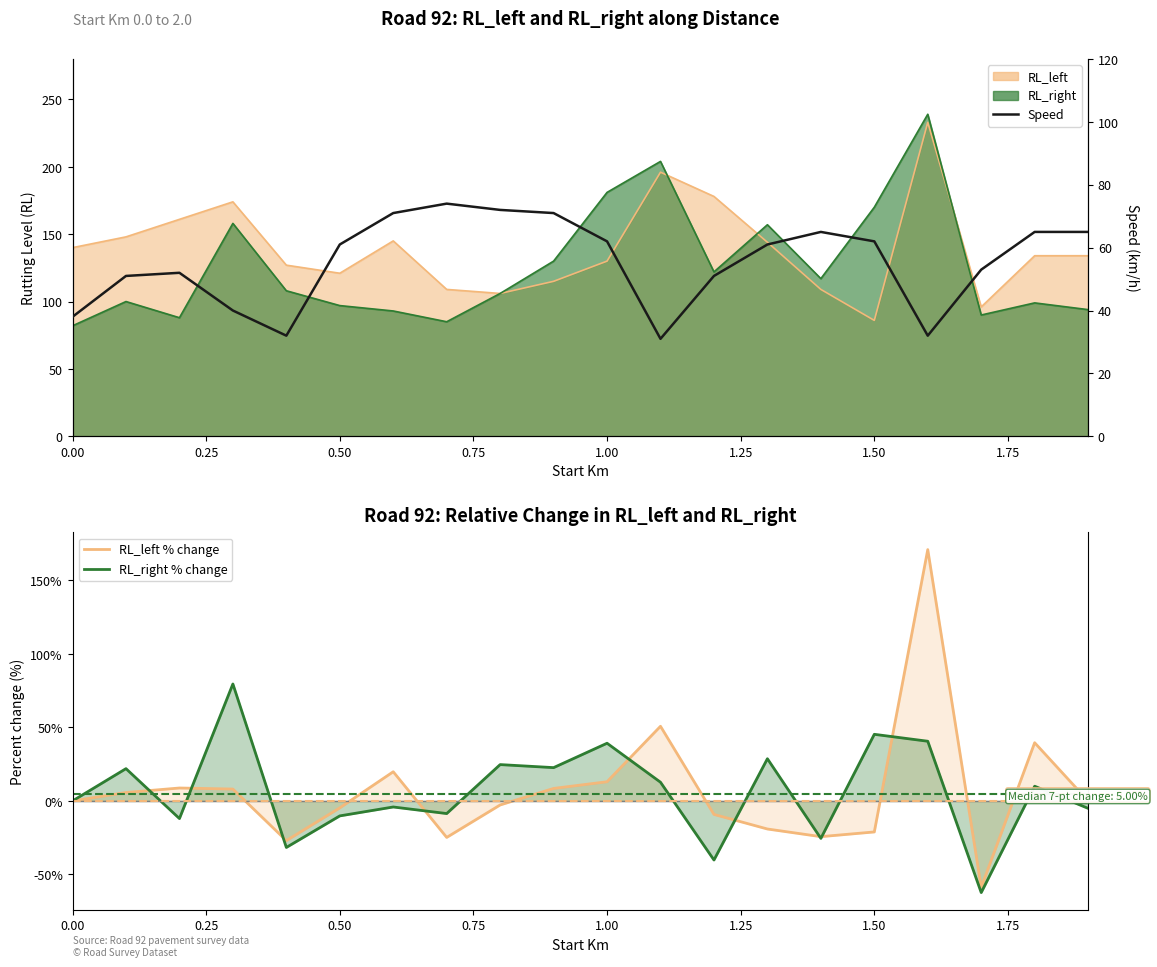

How many lines are shown in the chart?

3